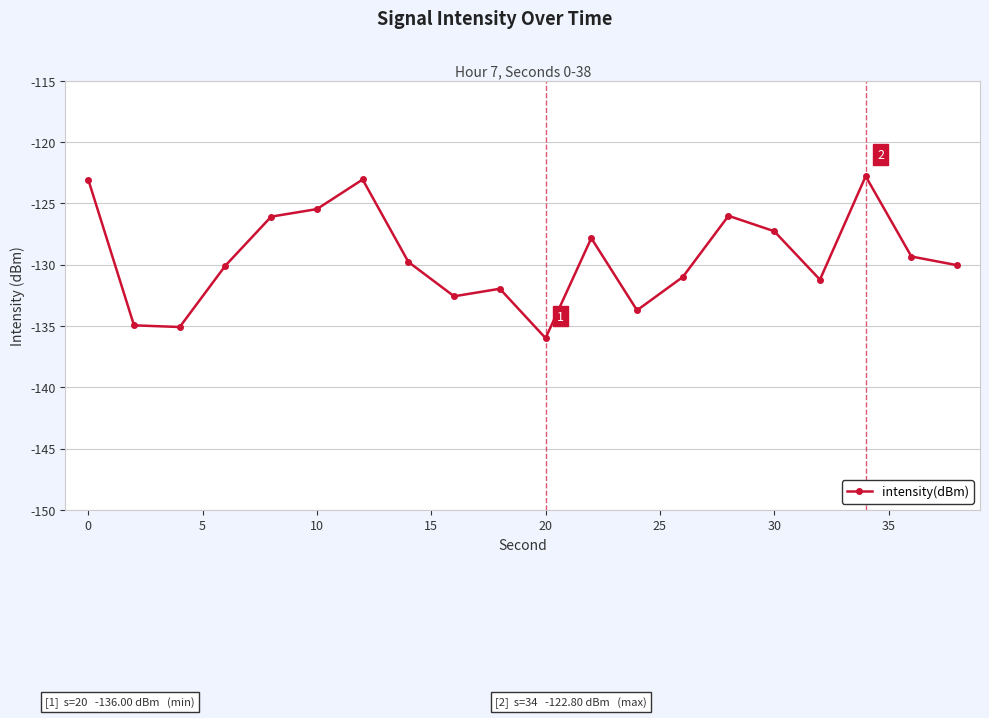

What is the value of the 18th point from the left?

-122.8